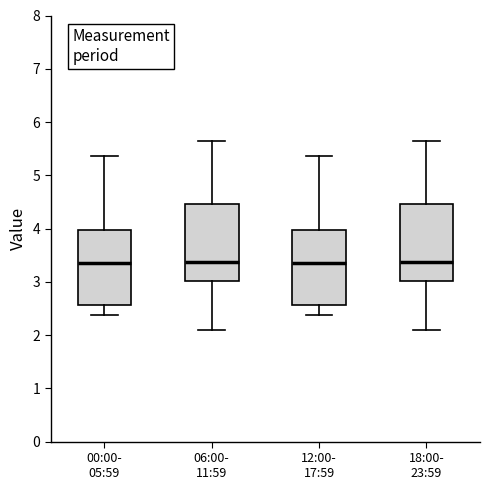

Reading left to right, read every box against the y-axis: the position of its median line, the range the box covers, and the ends of its whiskers. The values are not printed on the chart, so give them approximately, as read against the axis.

00:00- 05:59: median 3.4, box 2.6 to 4.0, whiskers 2.4 to 5.4
06:00- 11:59: median 3.4, box 3.0 to 4.5, whiskers 2.1 to 5.7
12:00- 17:59: median 3.4, box 2.6 to 4.0, whiskers 2.4 to 5.4
18:00- 23:59: median 3.4, box 3.0 to 4.5, whiskers 2.1 to 5.7